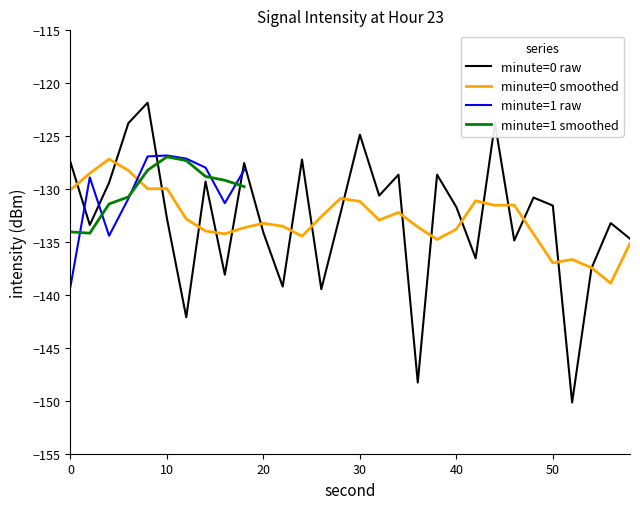

What is the maximum value for minute=0 smoothed?

-127.2